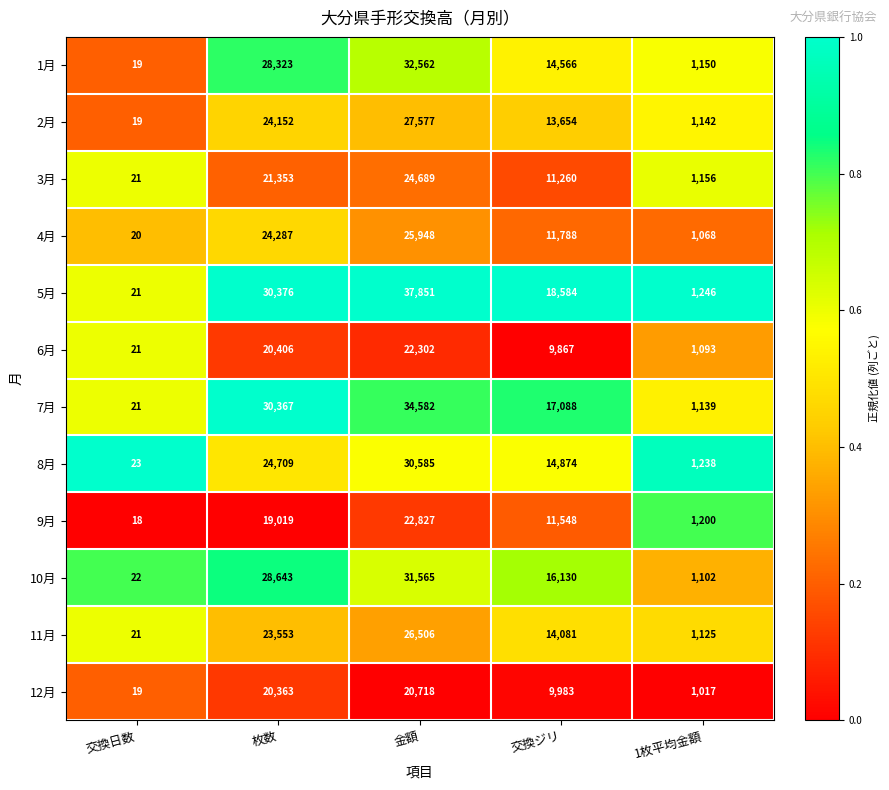

Which series changed the most between 枚数 and 交換ジリ?

1月